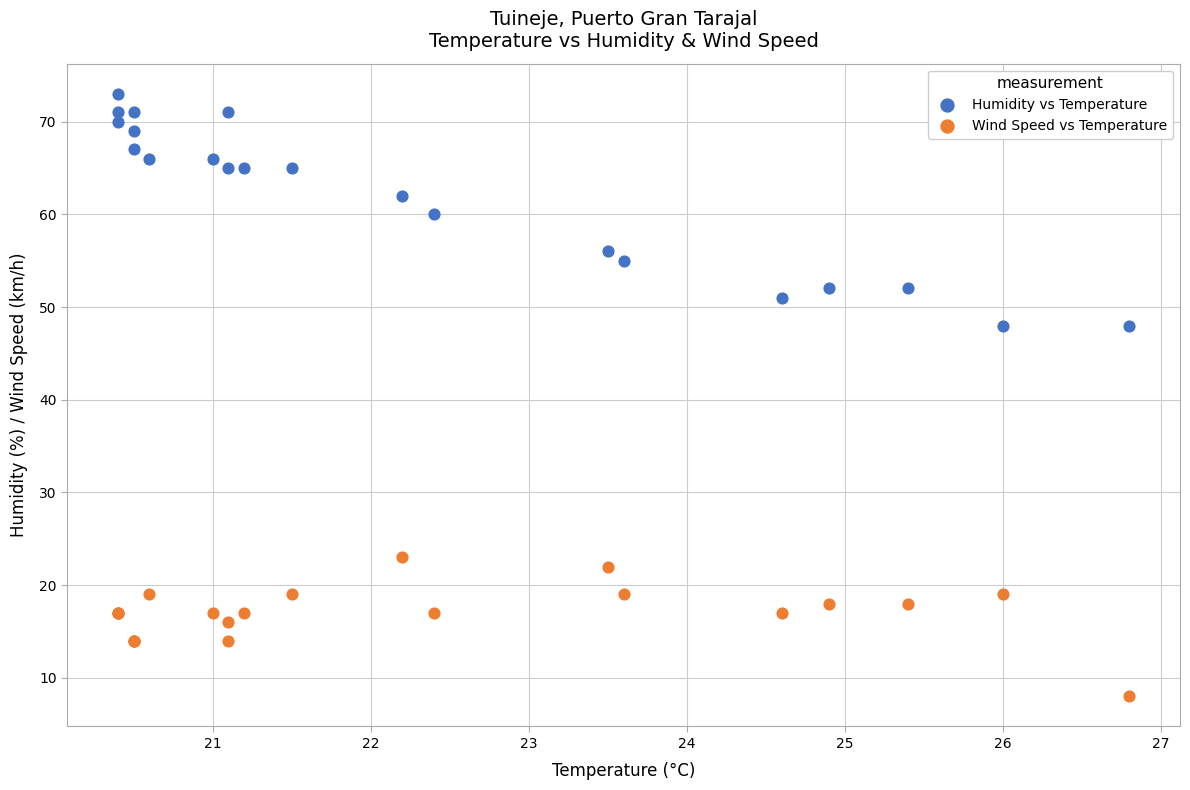

What are all the series names shown in the legend?

Humidity vs Temperature, Wind Speed vs Temperature